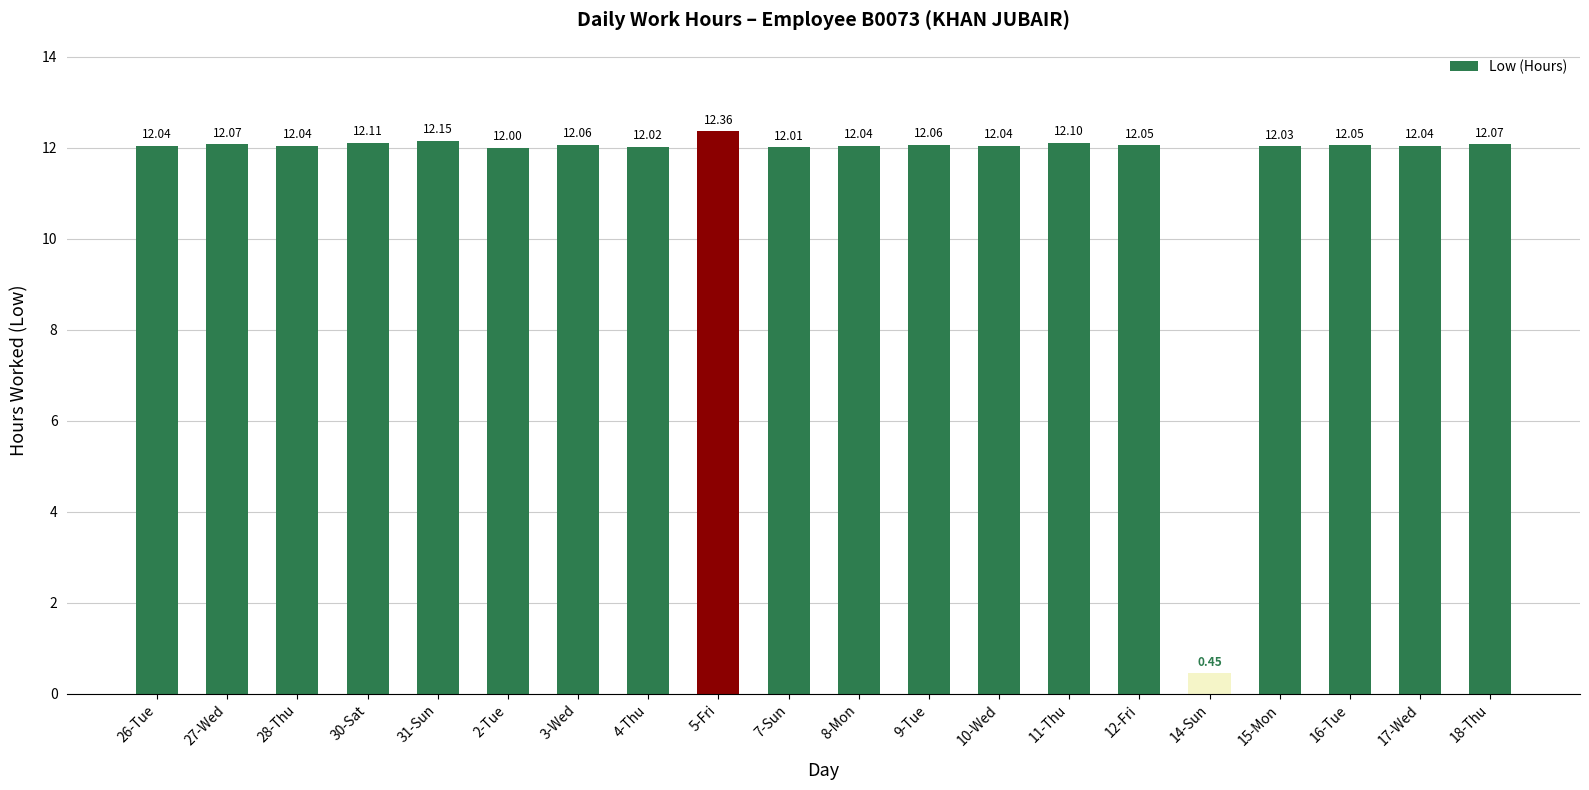

What is the change in value from 8-Mon to 11-Thu?

+0.1